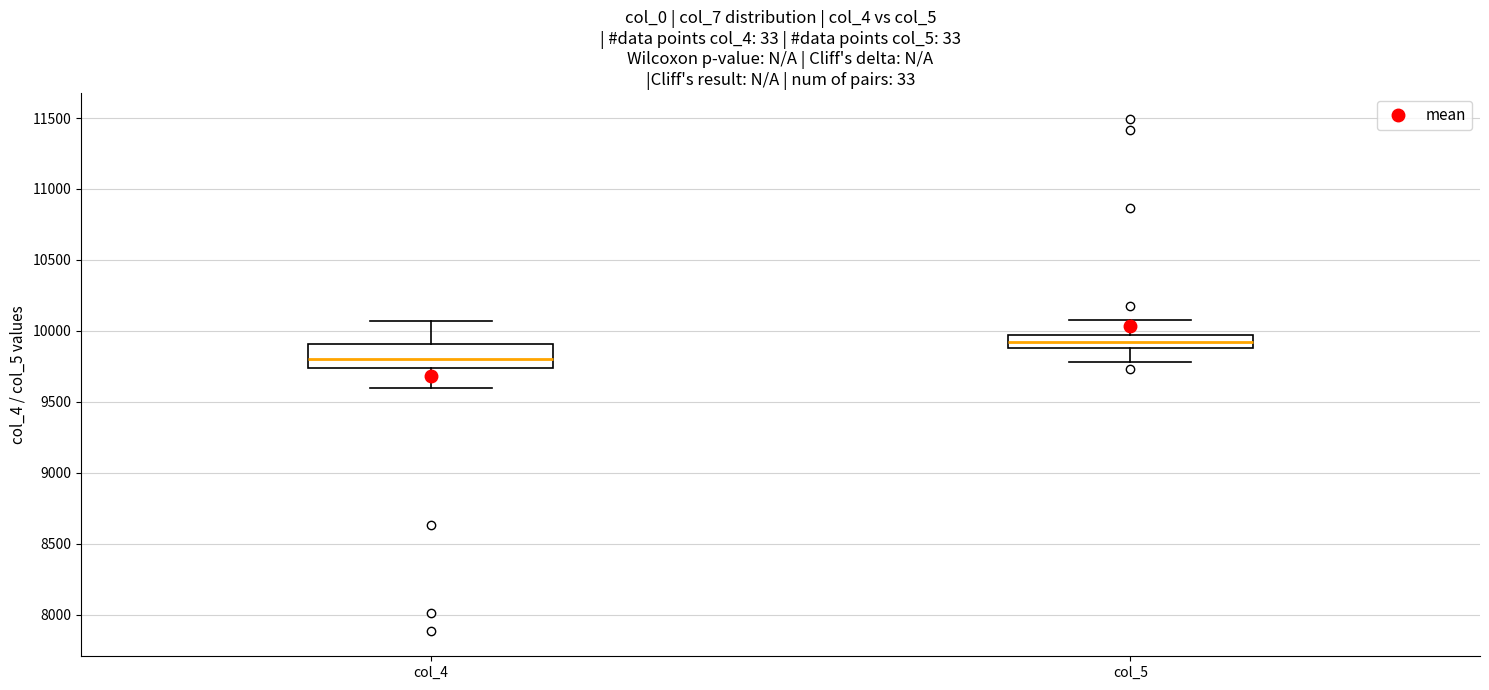

Which box has the highest median line?

col_5